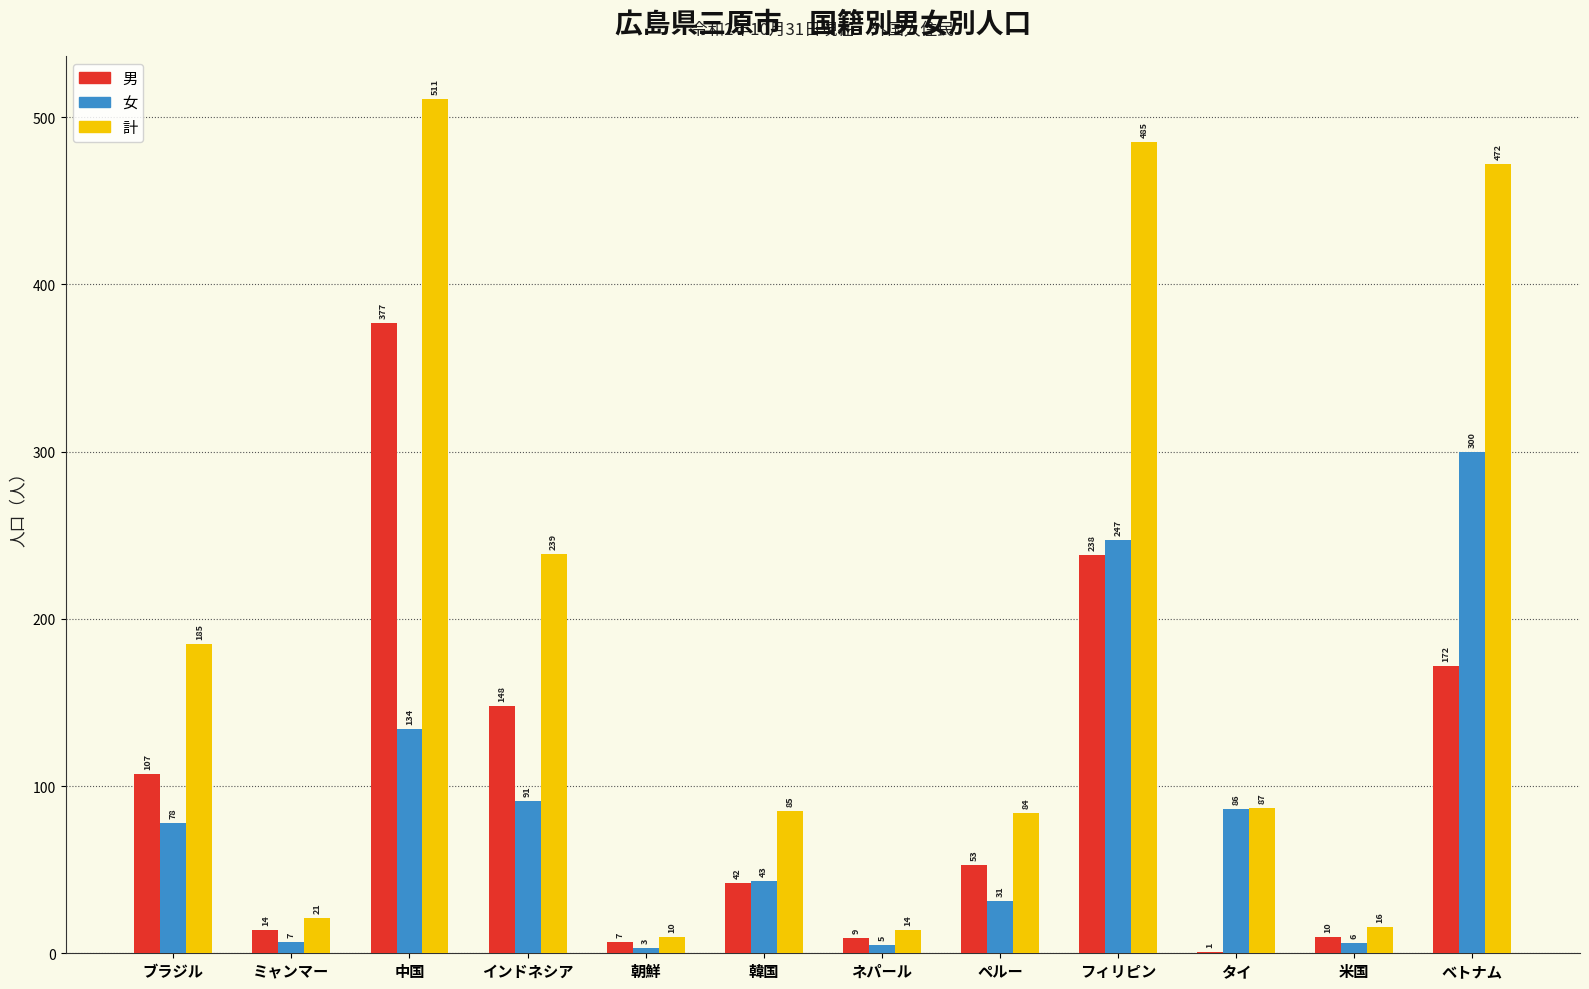

At which label does 男 first exceed 53?

ブラジル